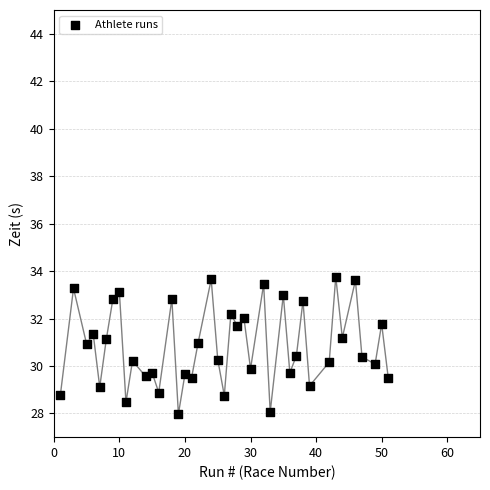

What is the range of X values (max minus min)?

50.0